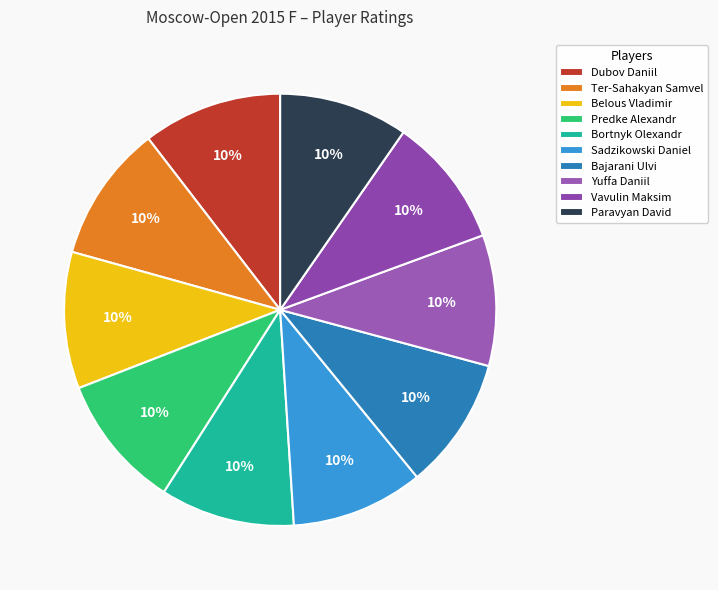

Count the number of slices in the pie.

10